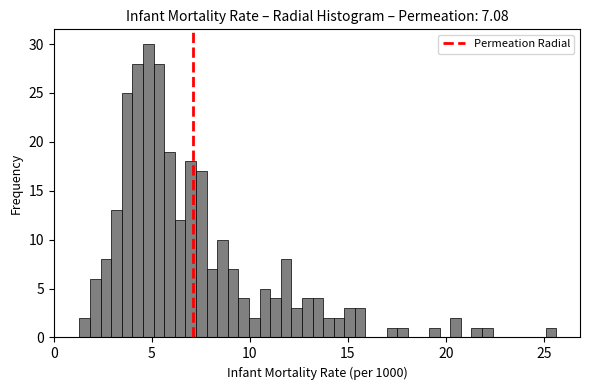

Read against the x-axis, roughly where is the centre of the tallest bar?

5.0